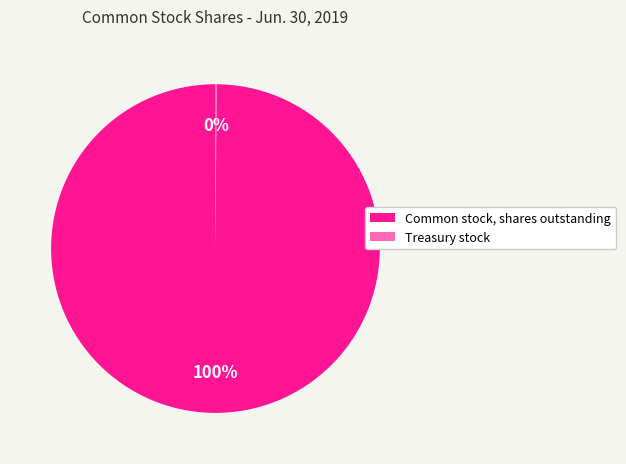

To the nearest percent, what is the difference between the largest and smallest slice percentages?

100%